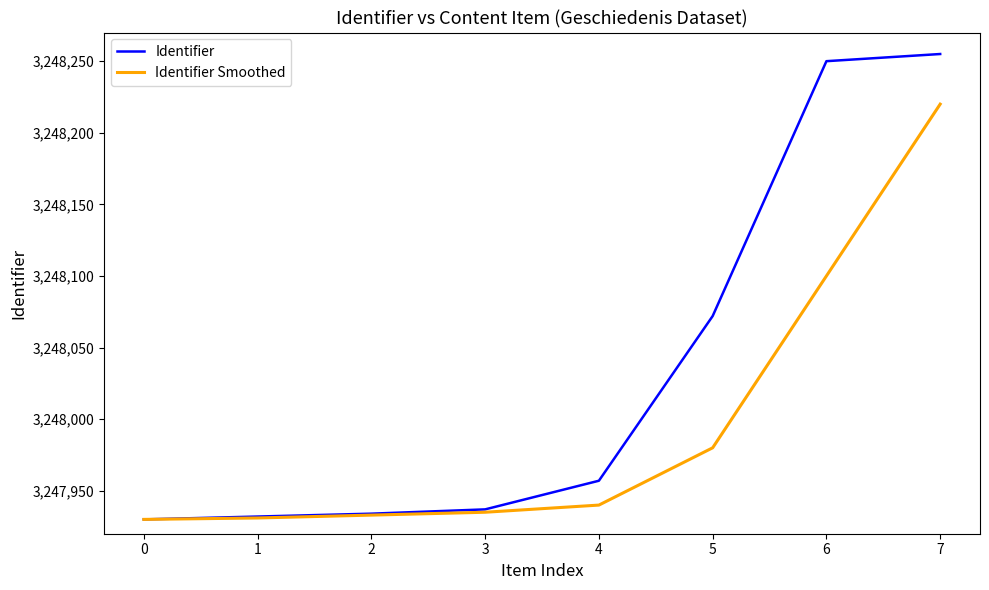

At which label does Identifier reach its peak?

7